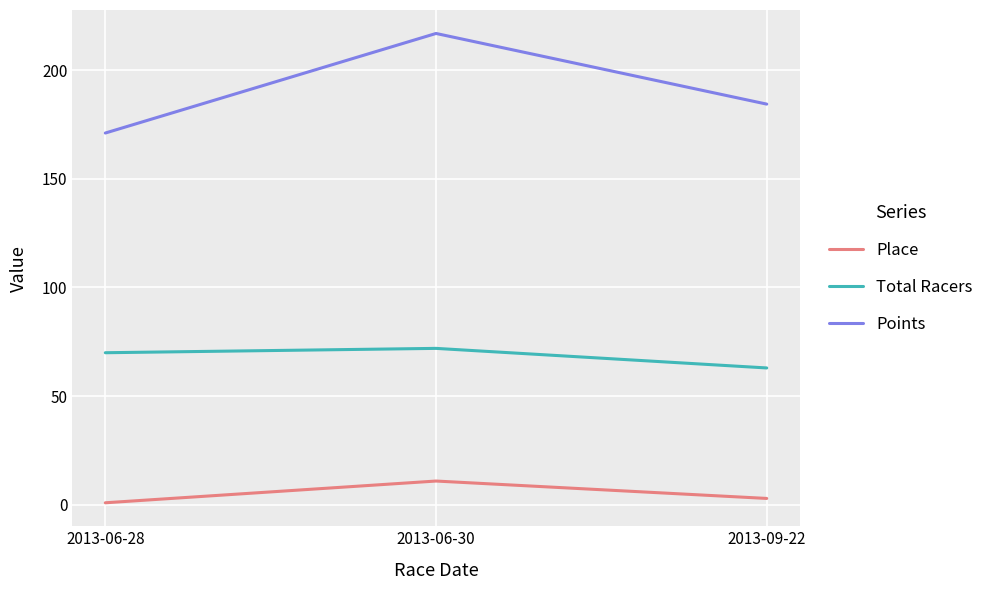

At which category is the sum across all series the highest?

2013-06-30